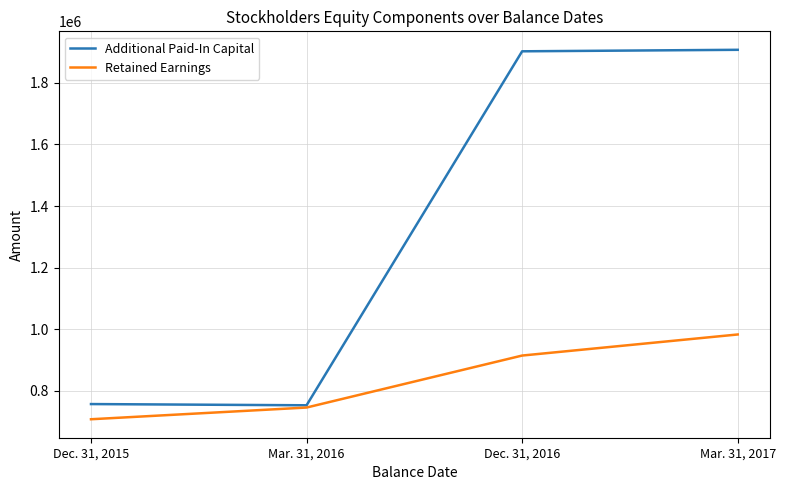

What is the total value across all series at Mar. 31, 2017?

2890168